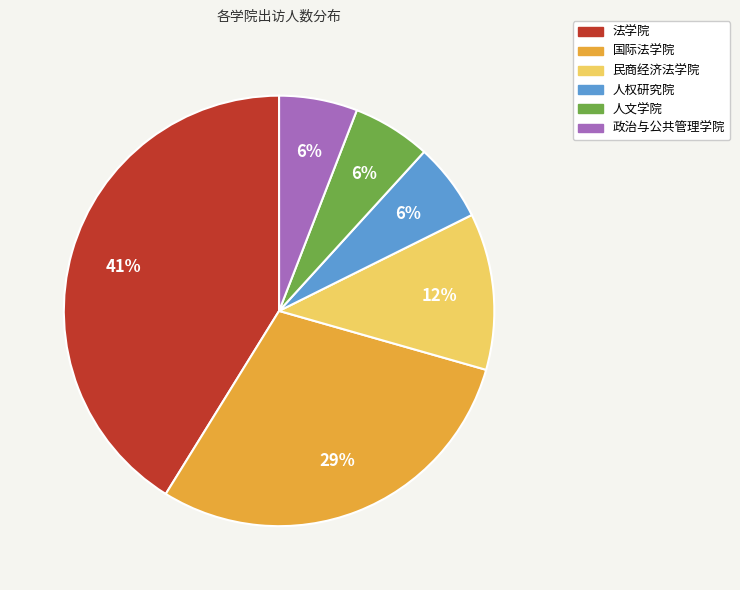

Approximately how many times larger is the value at 国际法学院 compared to 法学院?

0.7